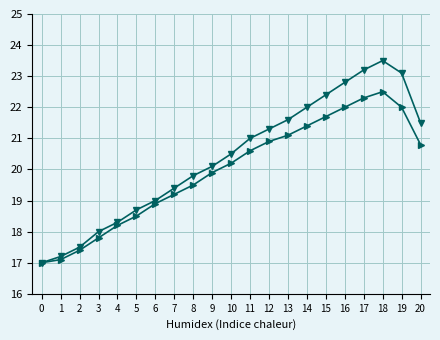

Which series changed the most between 0 and 10?

EMP_IDF (mean by group)